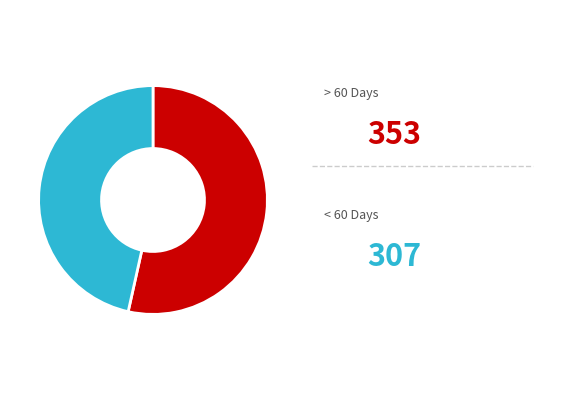

Is there any slice that represents more than half of the pie?

Yes